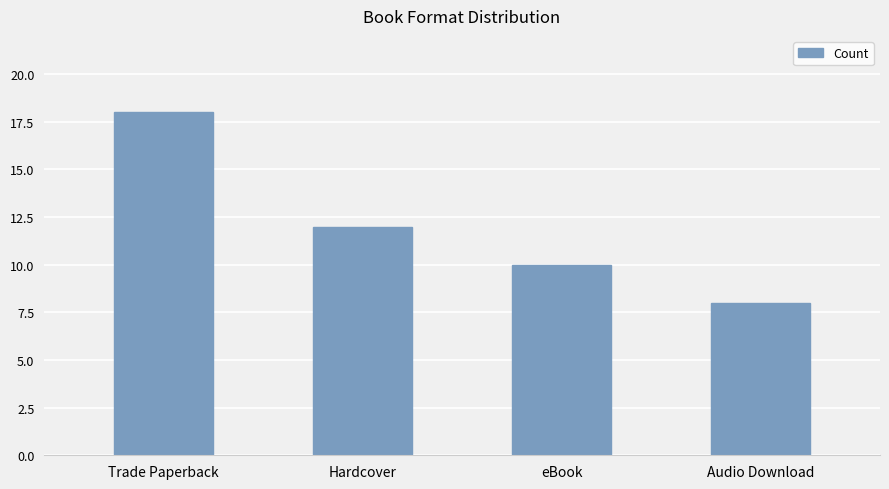

True or false: the data shows 8 at Audio Download.

True